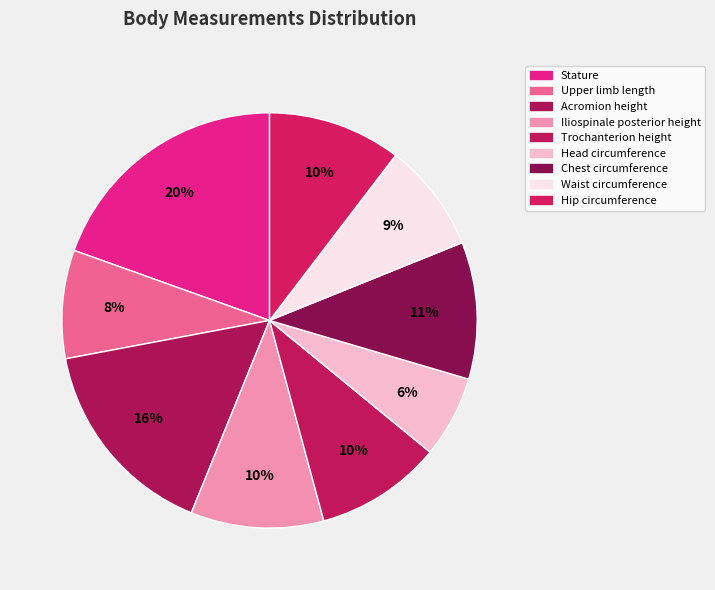

Does Waist circumference represent more than half of the total?

No